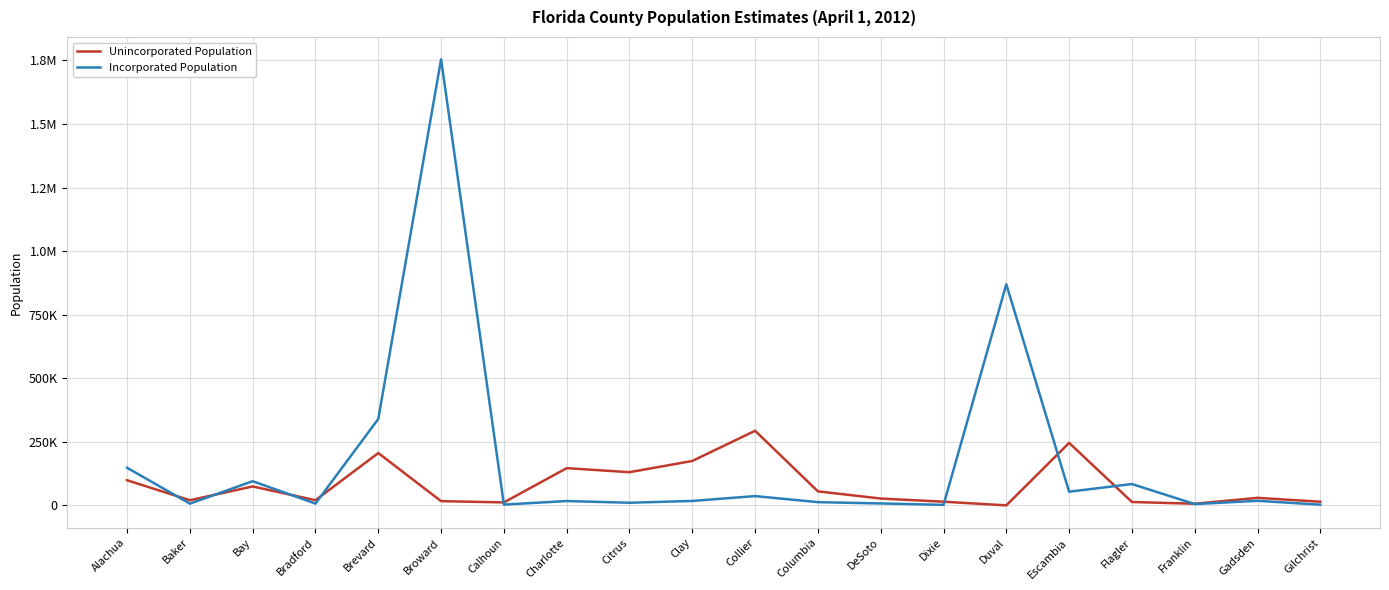

Where is the first local minimum for Unincorporated Population?

Baker